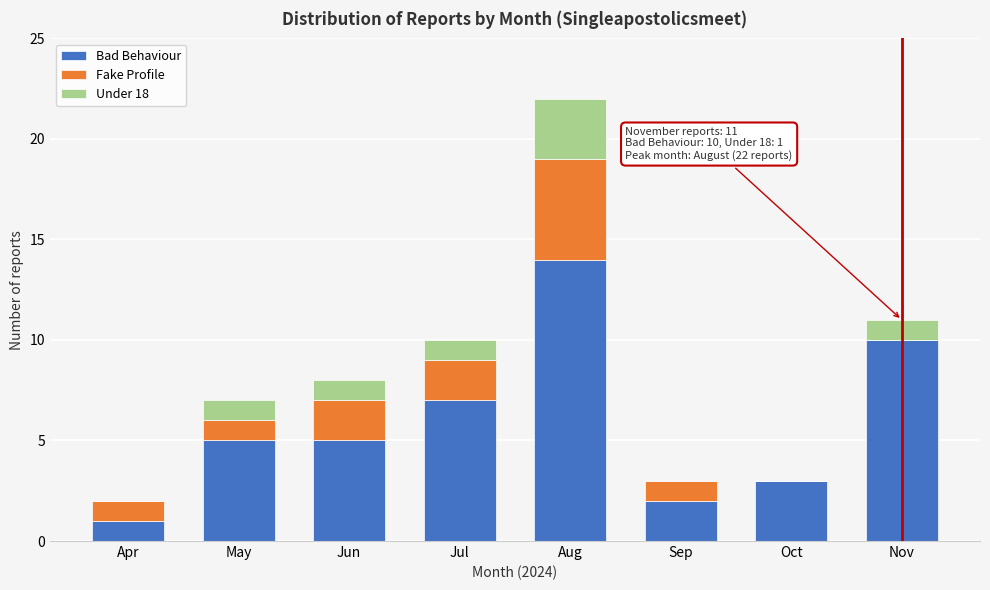

Reading left to right, list the values for the Bad Behaviour series.

Apr=1	May=5	Jun=5	Jul=7	Aug=14	Sep=2	Oct=3	Nov=10